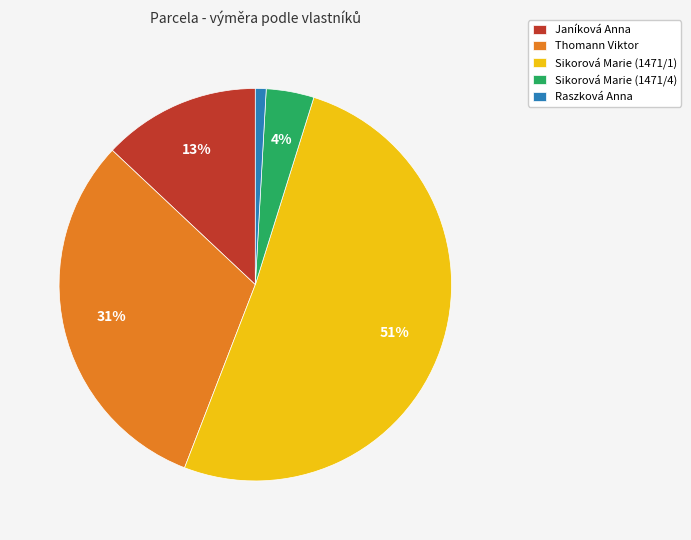

The Sikorová Marie (1471/4) slice represents 4% of the pie. True or false?

True